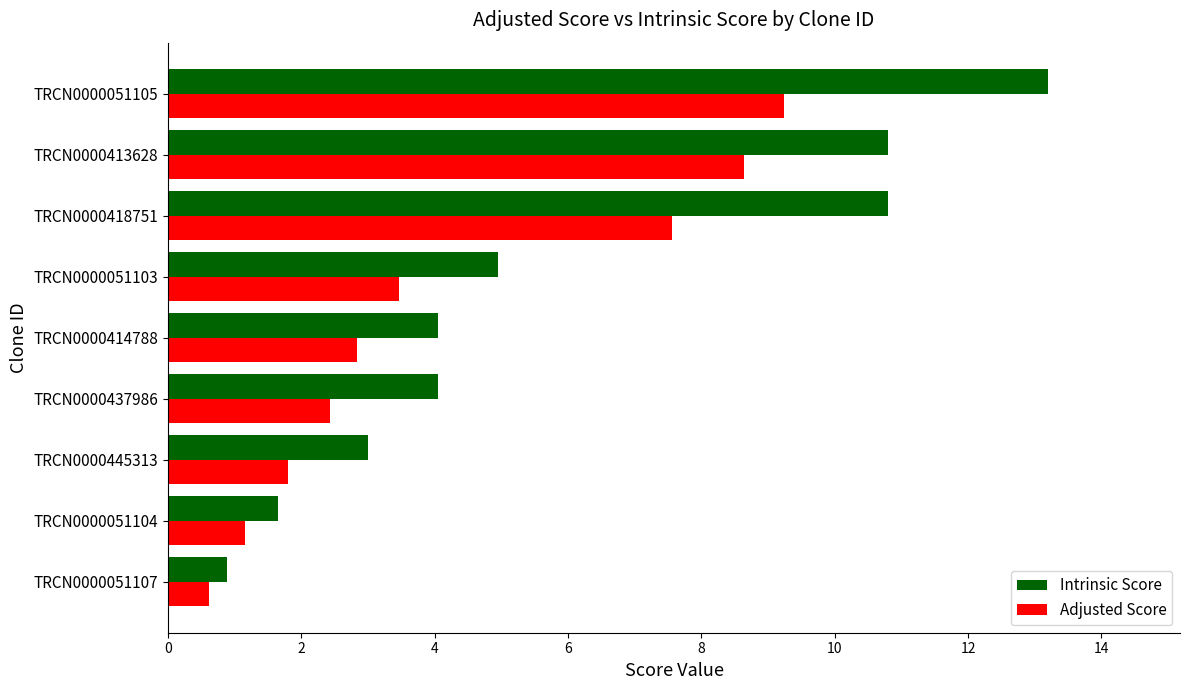

List the series in order of their peak value, highest first.

Intrinsic Score, Adjusted Score